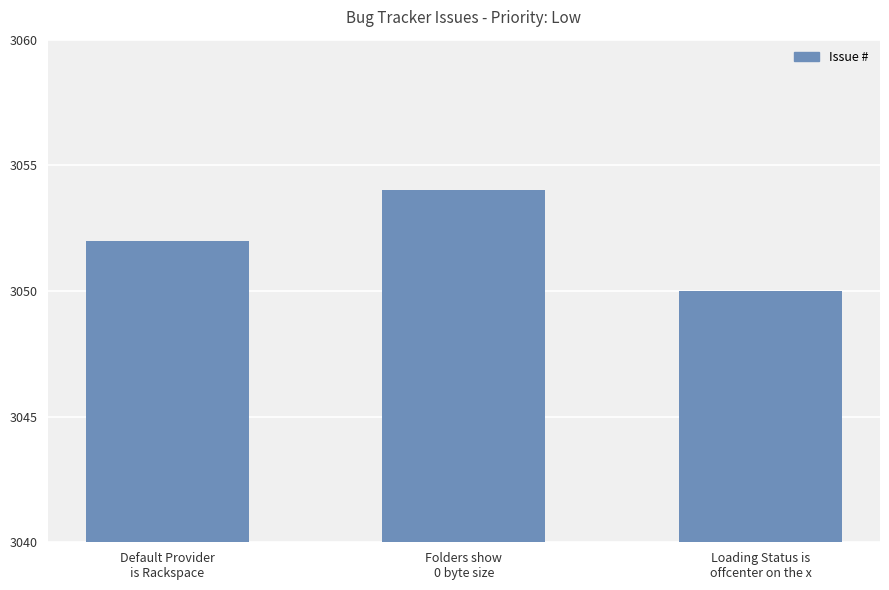

Reading left to right, extract all data points from this chart.

Default Provider
is Rackspace=3052	Folders show
0 byte size=3054	Loading Status is
offcenter on the x=3050